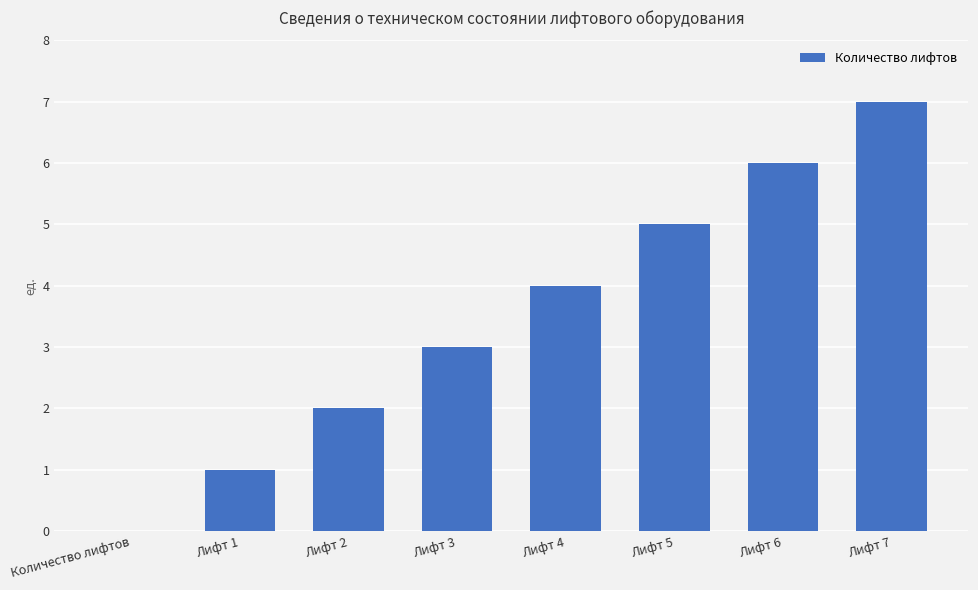

Are the bars horizontal?

No